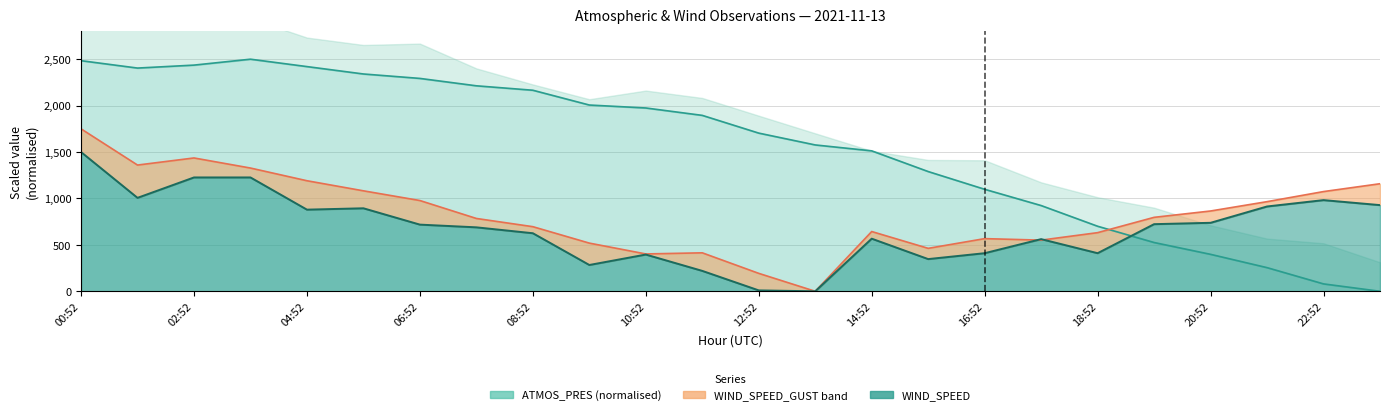

How many times do ATMOS_PRES and WIND_SPEED_GUST cross each other?

1